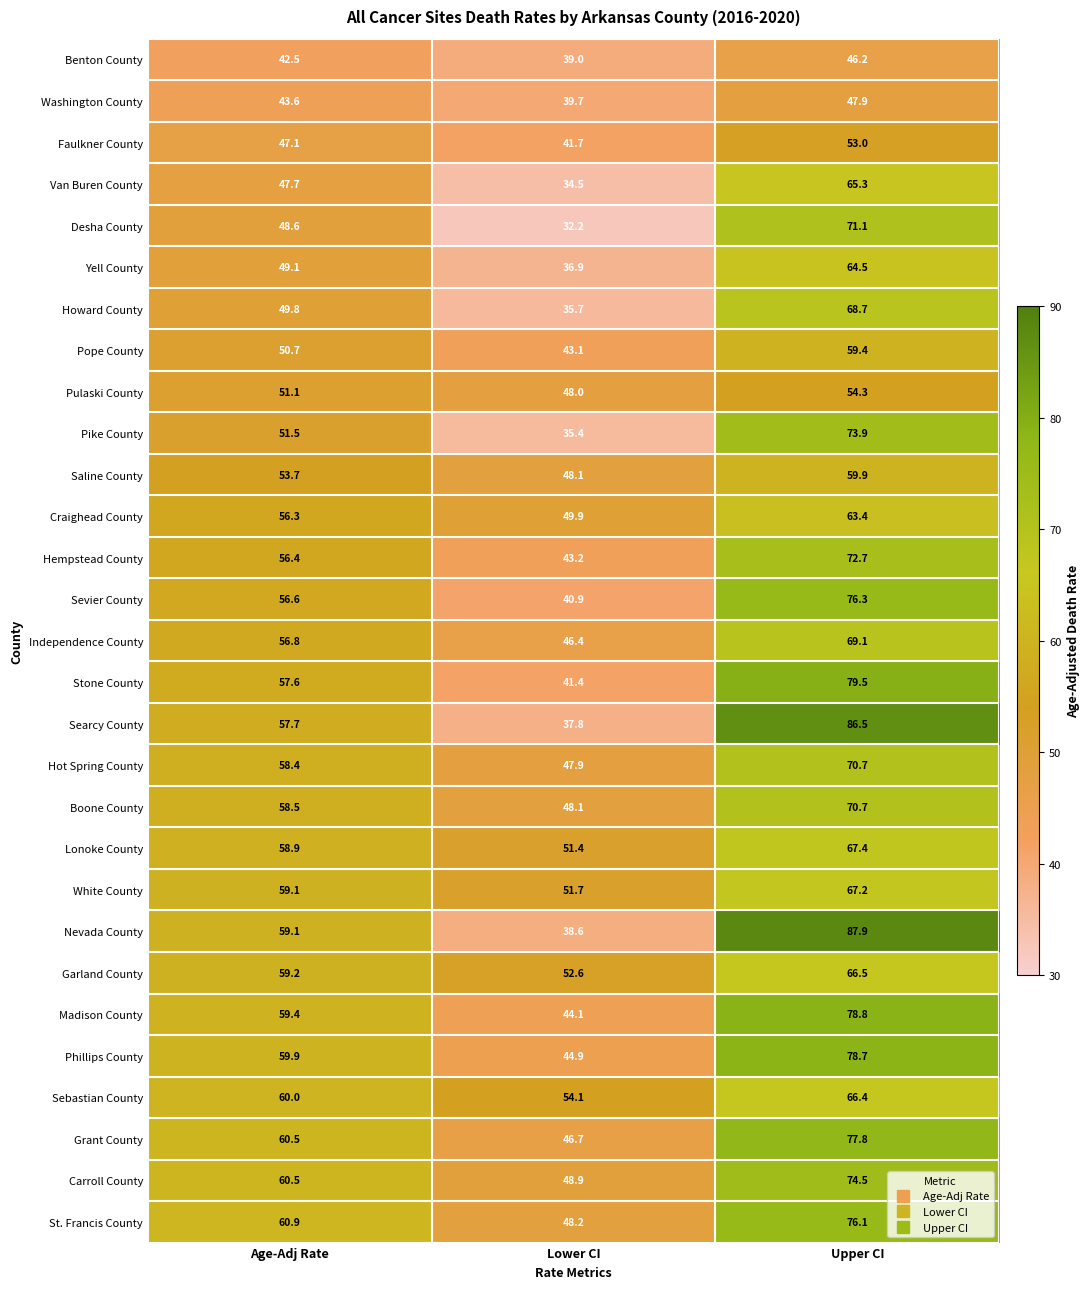

Which category has the lowest value across all series?

Lower CI